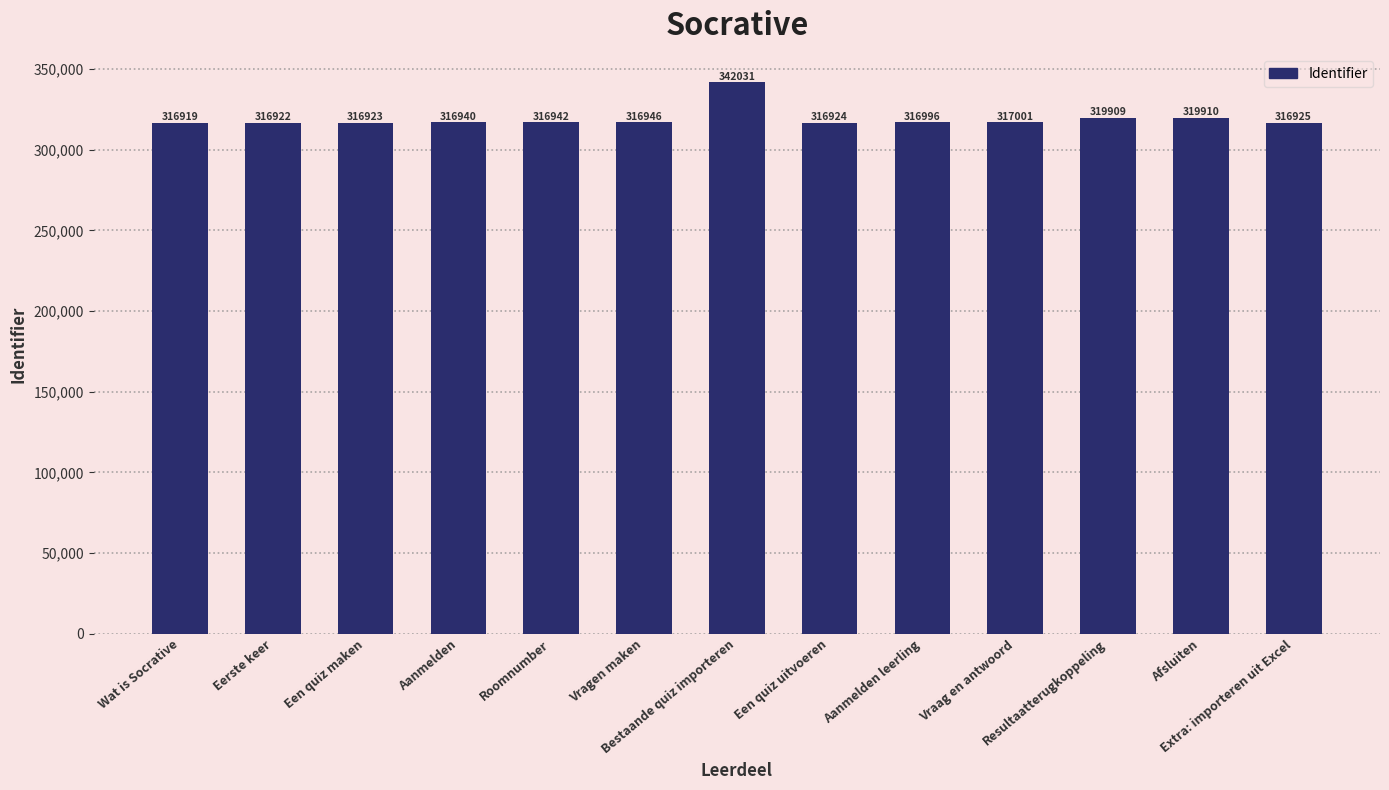

What position from the left is Vragen maken?

6